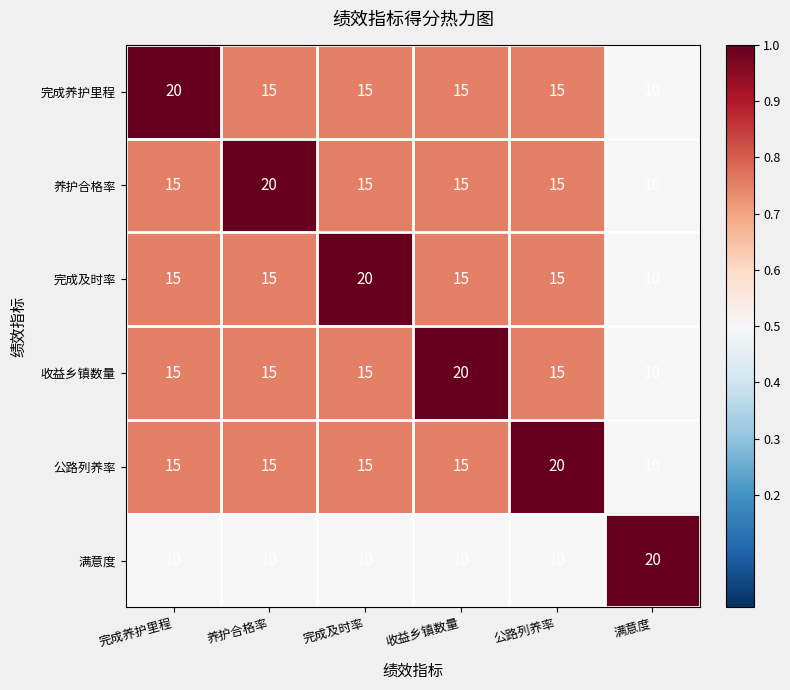

True or false: 完成及时率 has a value of 20 at 完成及时率.

True